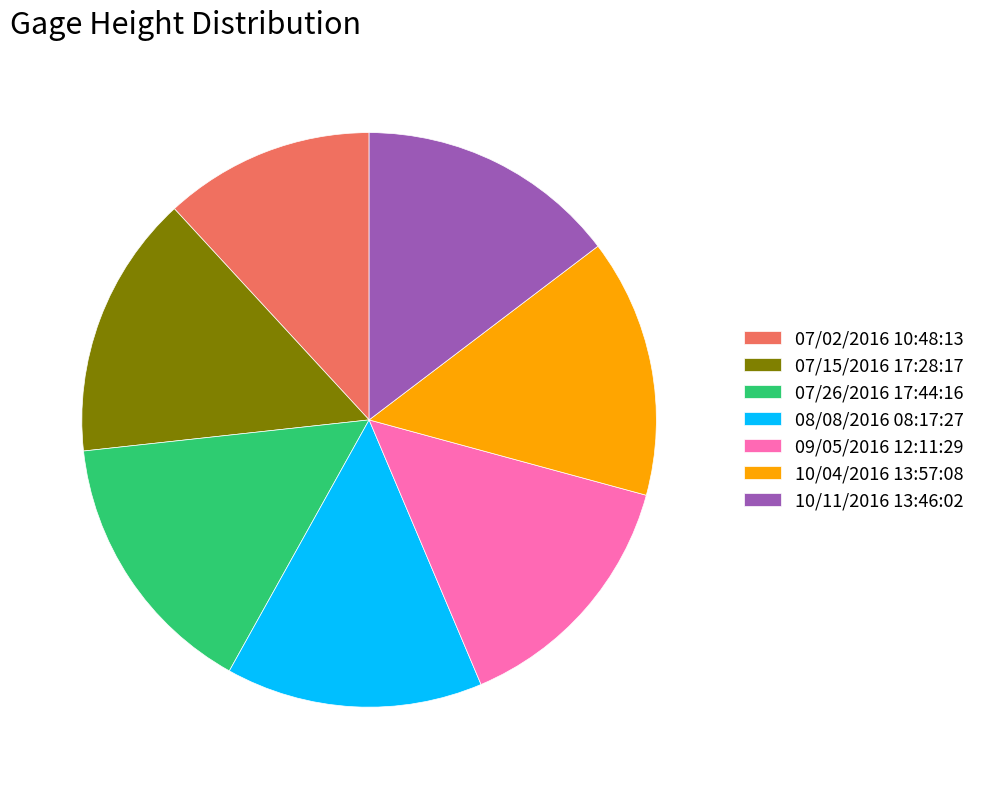

The 07/02/2016 10:48:13 slice represents 5% of the pie. True or false?

False